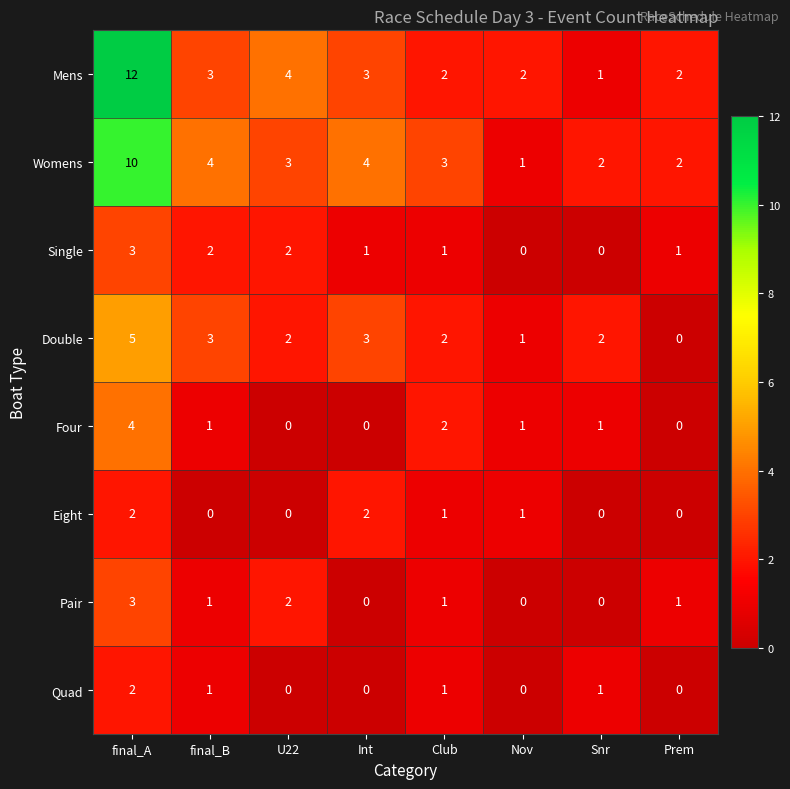

What is the total value across all series at final_B?

15